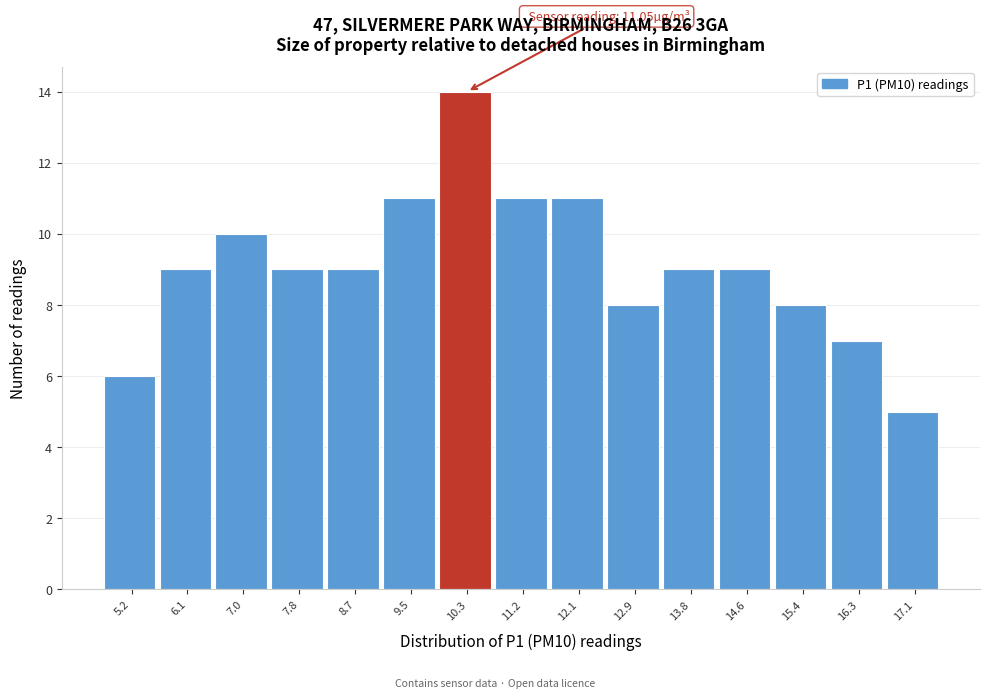

Reading left to right, what are all the values shown in this chart?

6	9	10	9	9	11	14	11	11	8	9	9	8	7	5